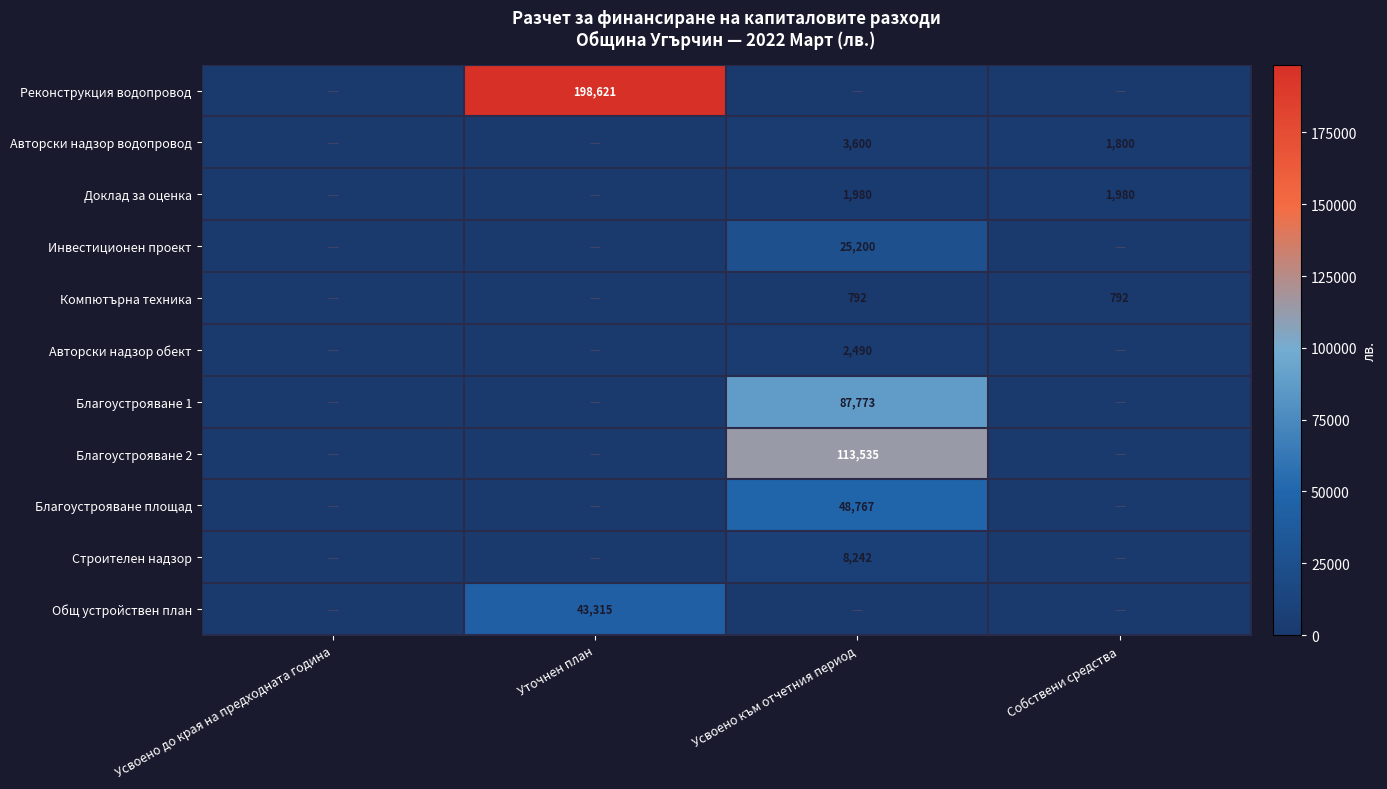

What is the spread (max minus min) of values at Усвоено към отчетния период?

113535